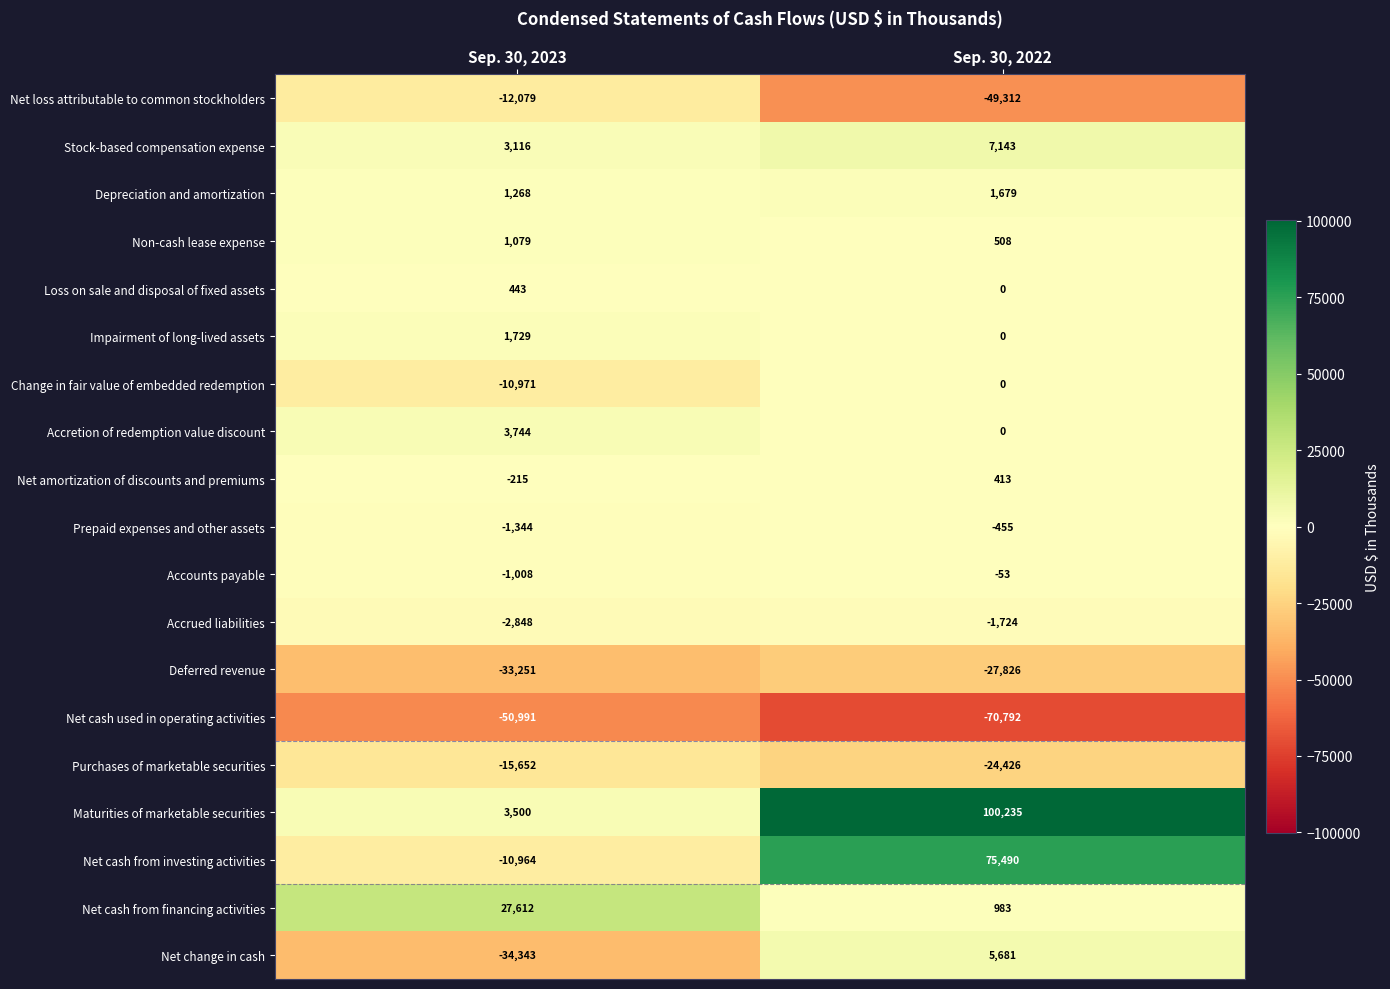

Is it true that Accretion of redemption value discount equals 3744 at Sep. 30, 2023?

True